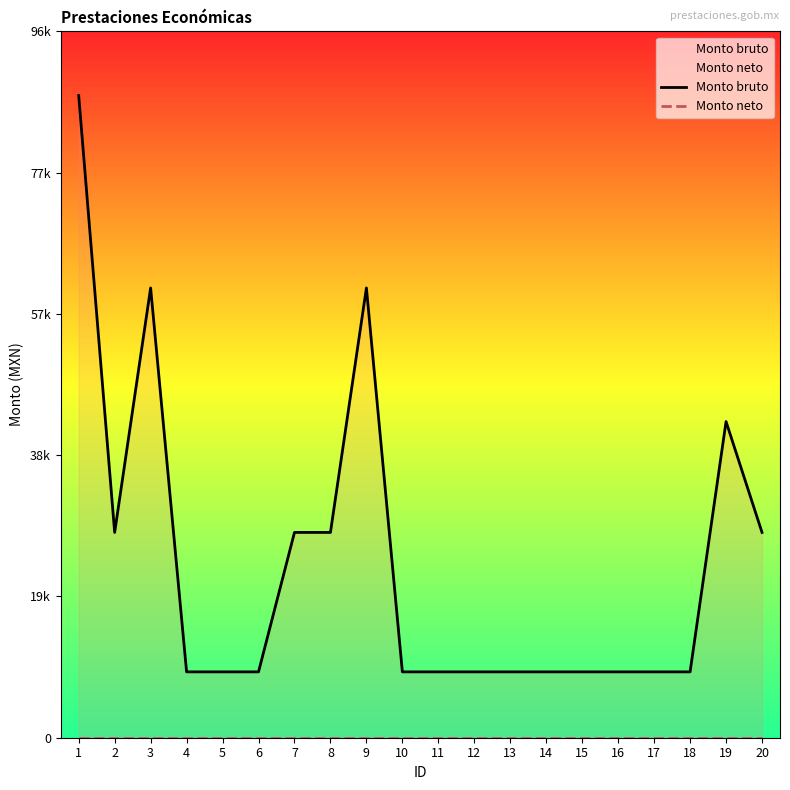

Which series has the largest total across all categories?

Monto bruto